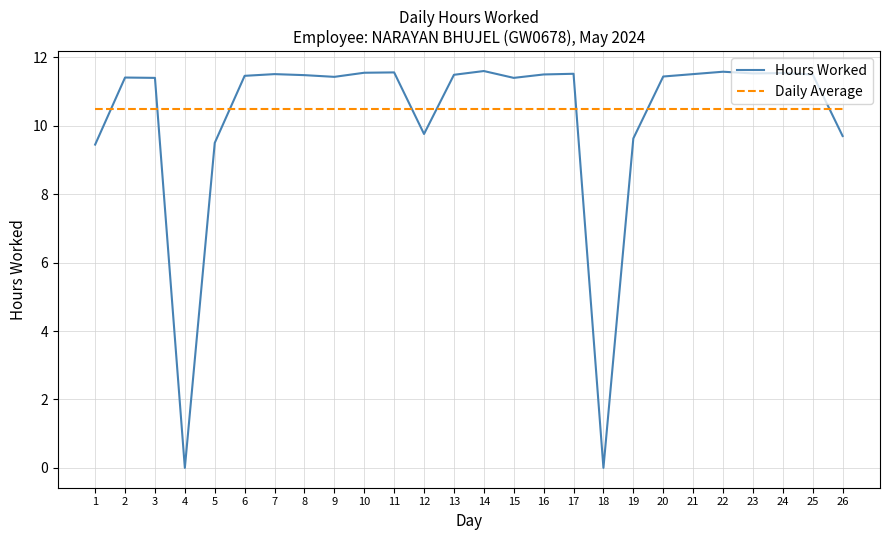

The value of Hours Worked at 1 is 9.4. True or false?

True